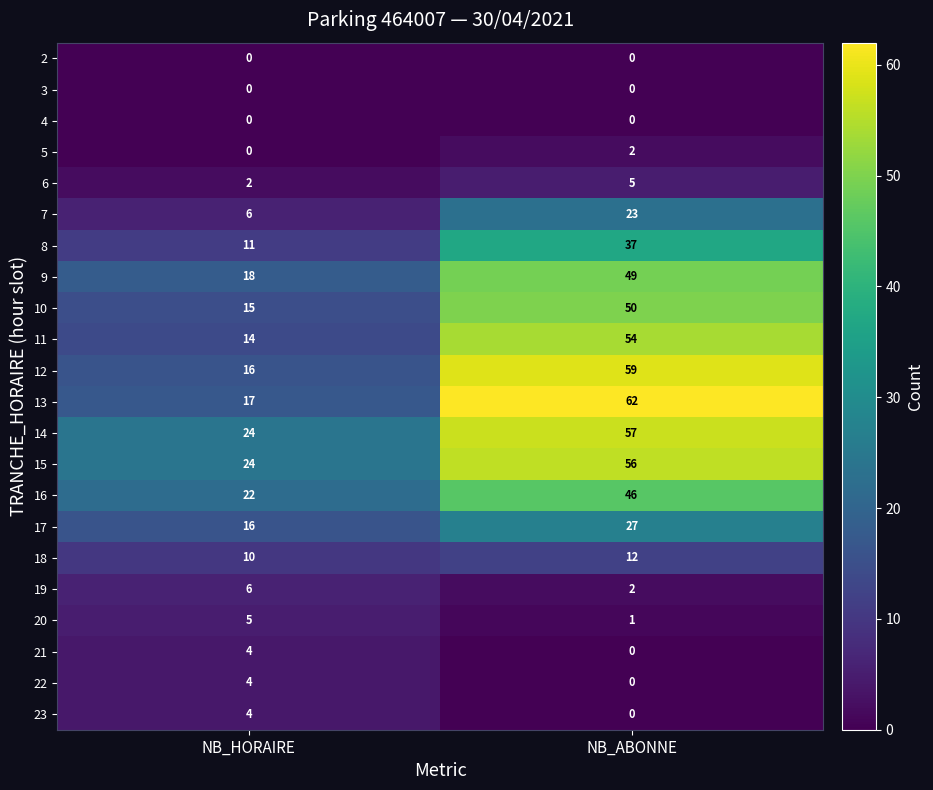

What is the total value across all series at NB_HORAIRE?

218